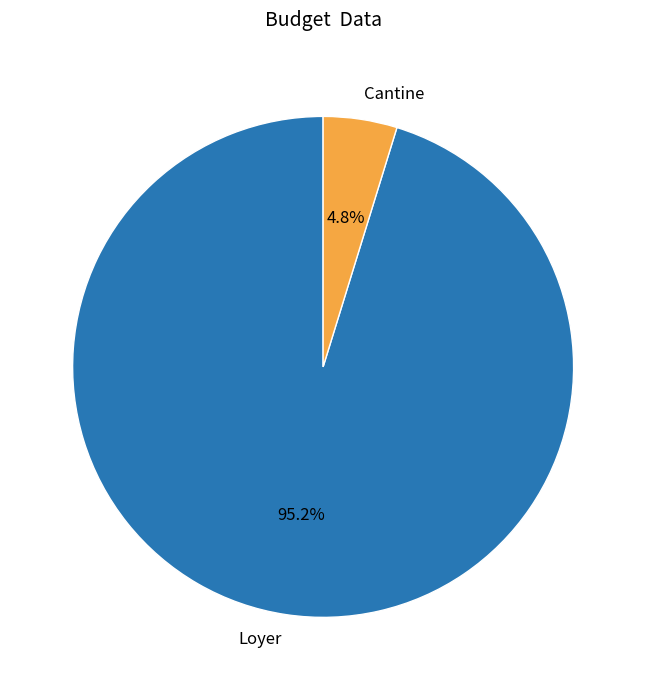

Rank the categories by value from highest to lowest.

Loyer, Cantine